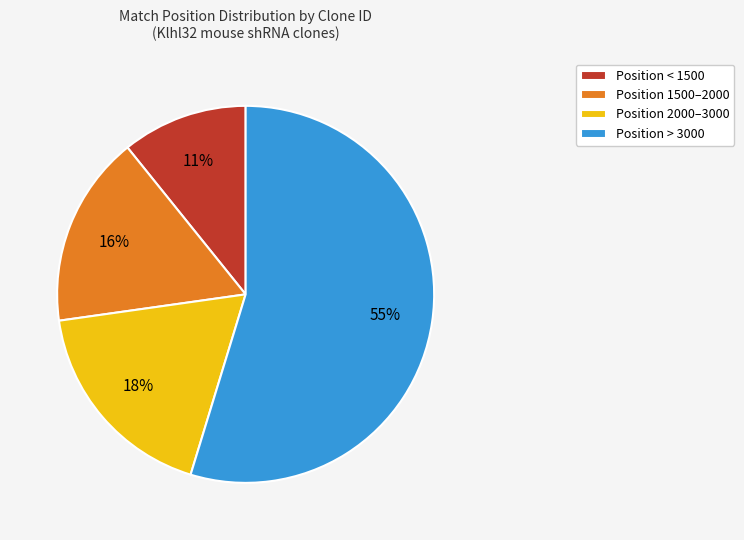

True or false: Position < 1500 accounts for 3% of the total.

False